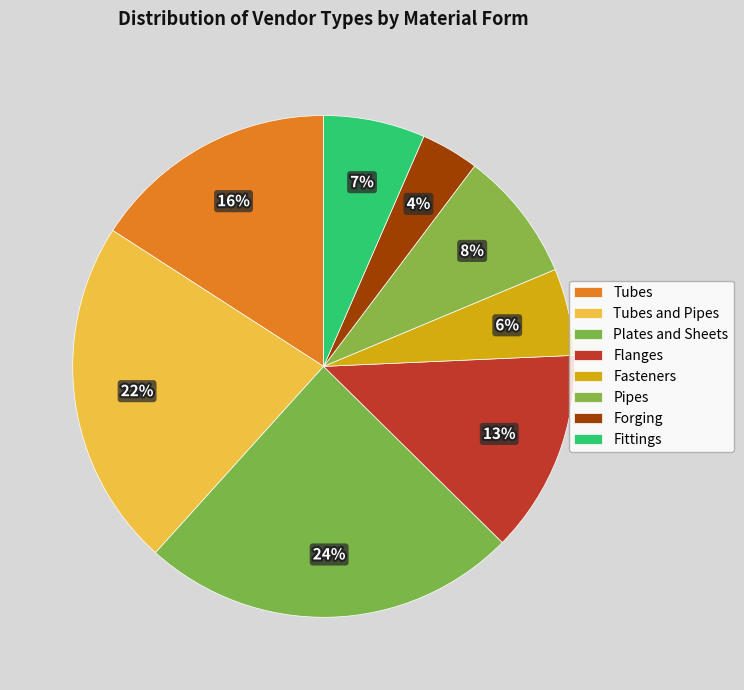

Is it true that Plates and Sheets is 24% of the pie?

True